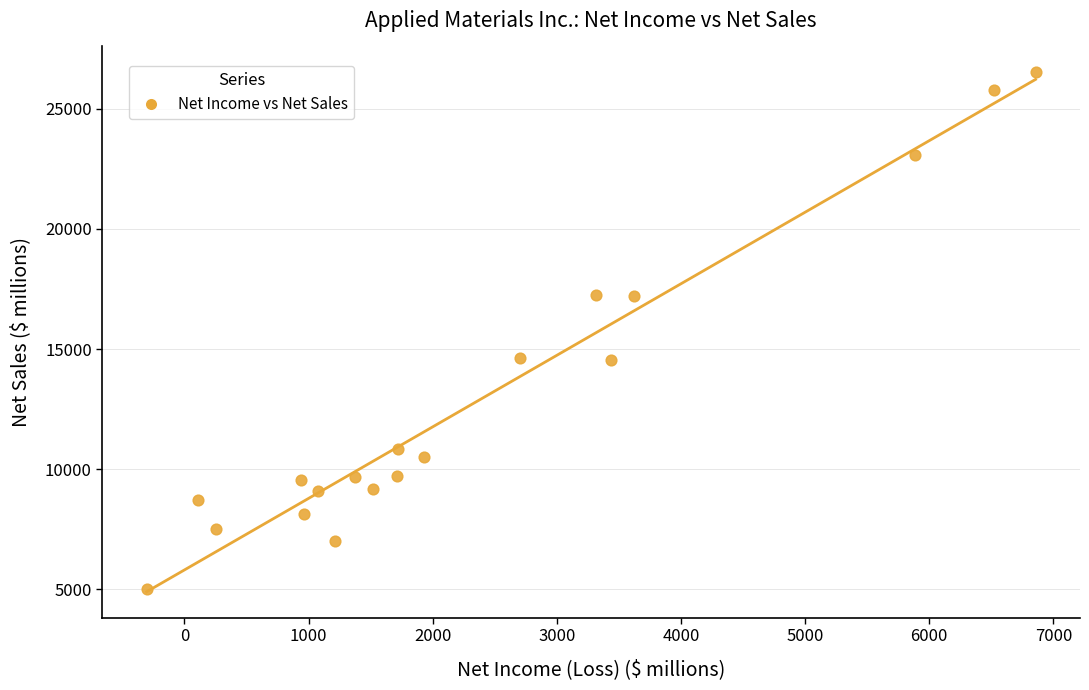

What is the range of X values (max minus min)?

7161